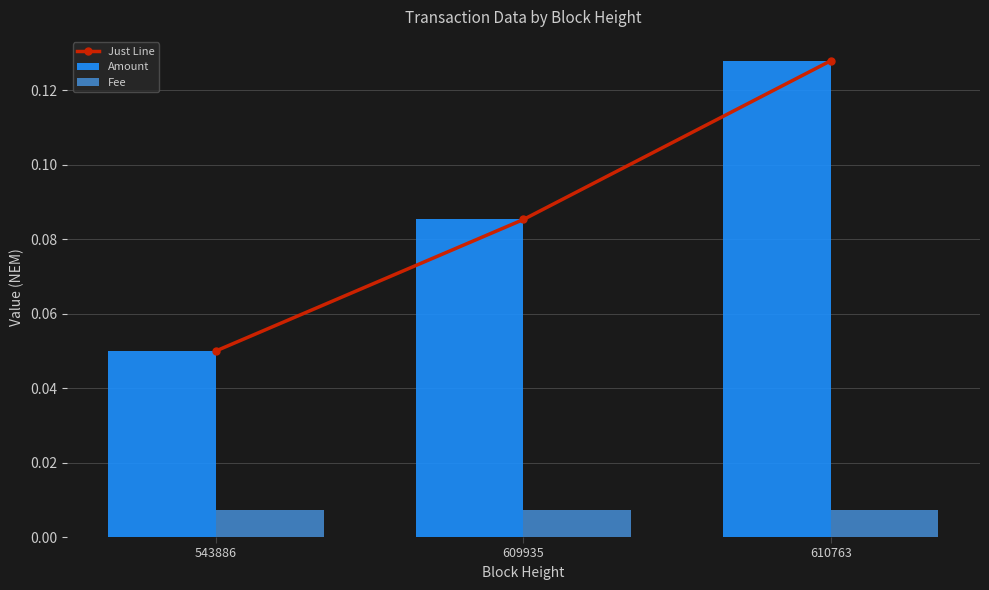

How many distinct data groups are displayed?

3